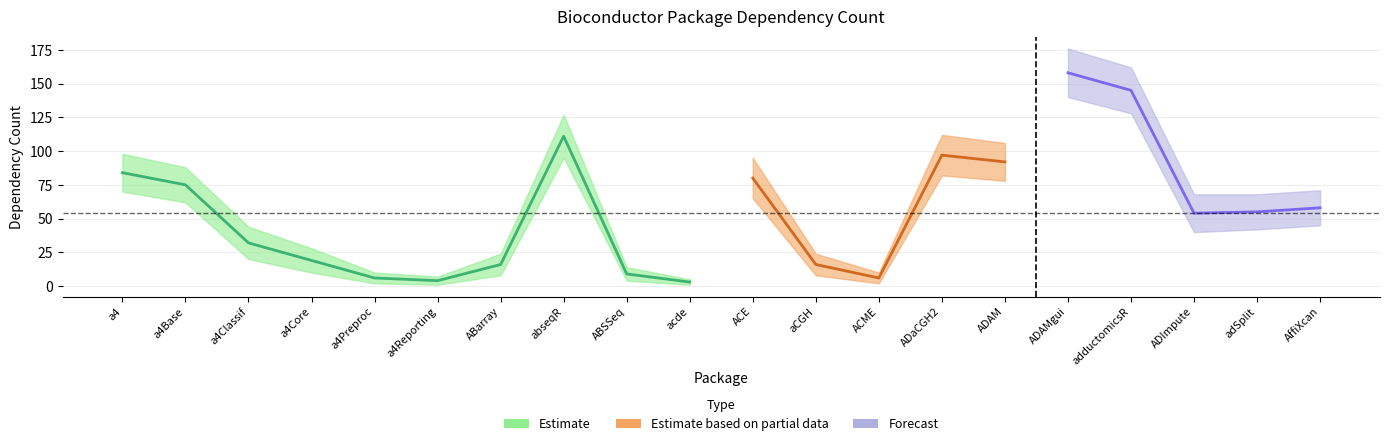

What is the sum of all values?

1120